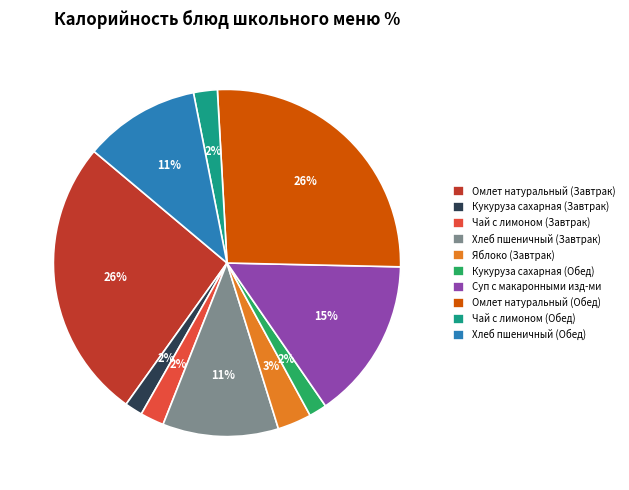

Is the sum of Хлеб пшеничный (Обед) and Чай с лимоном (Завтрак) greater than half?

No